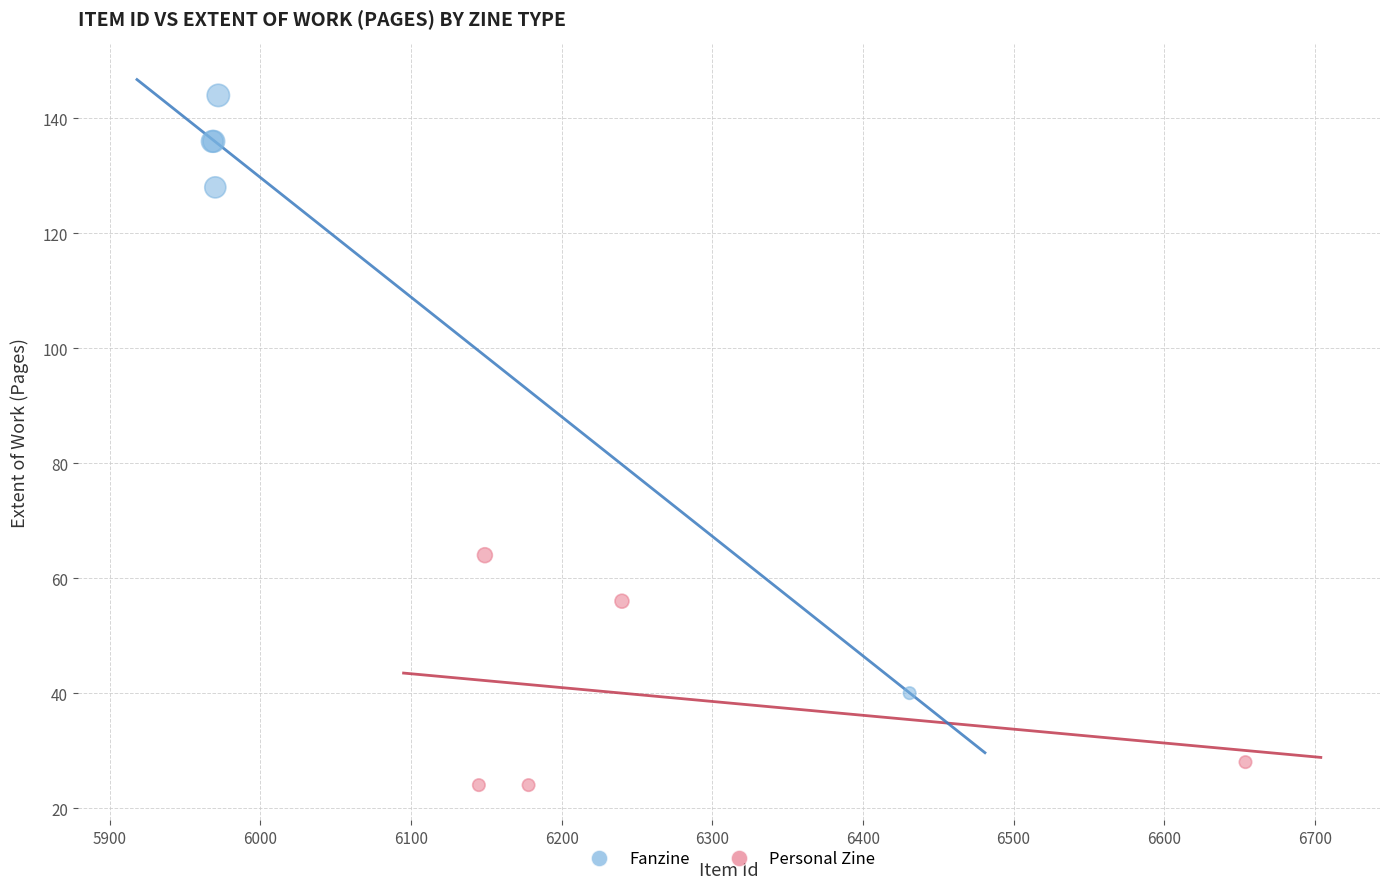

Which series contains the lowest Y value?

Personal Zine